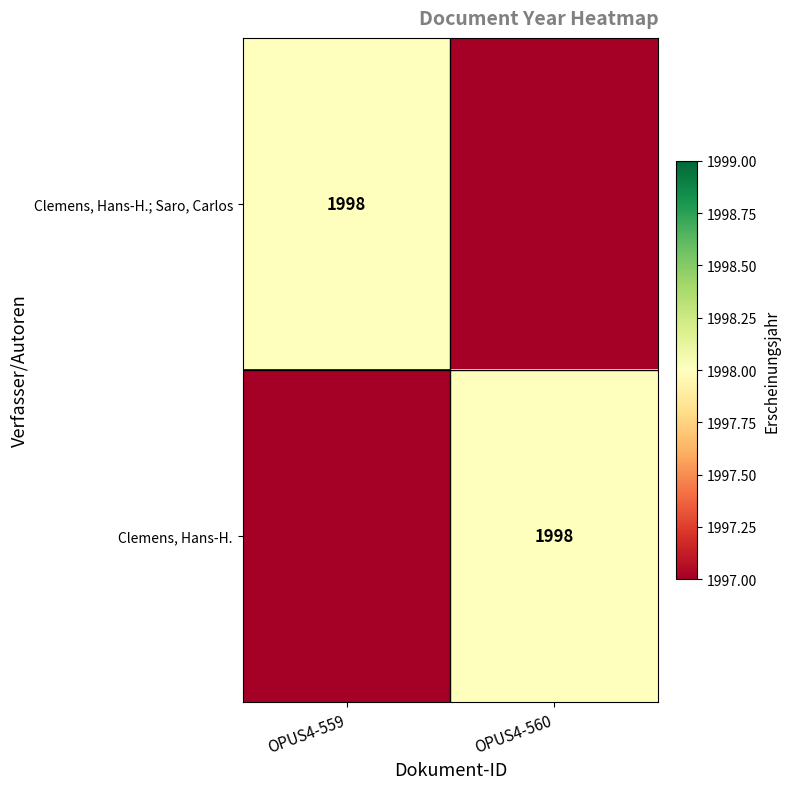

Which label corresponds to the largest value in the chart?

OPUS4-559